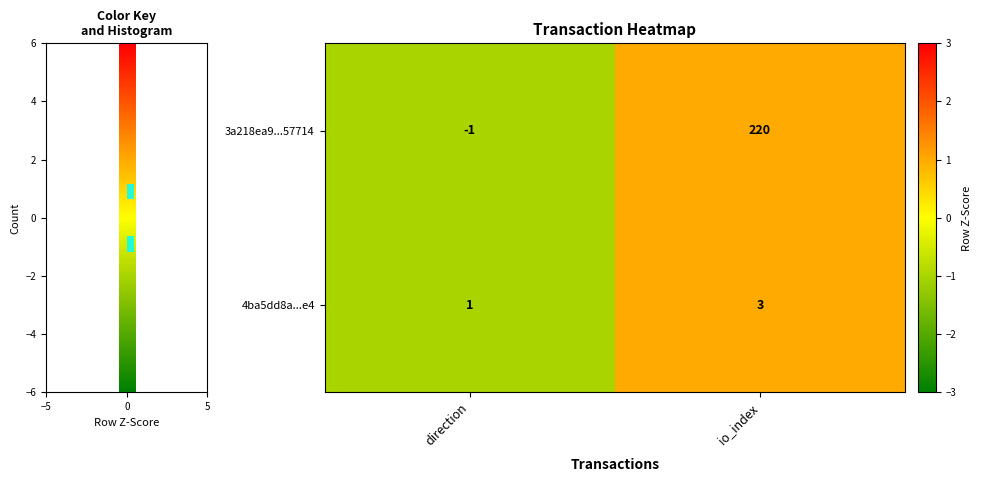

What is the minimum value shown in the chart?

-1